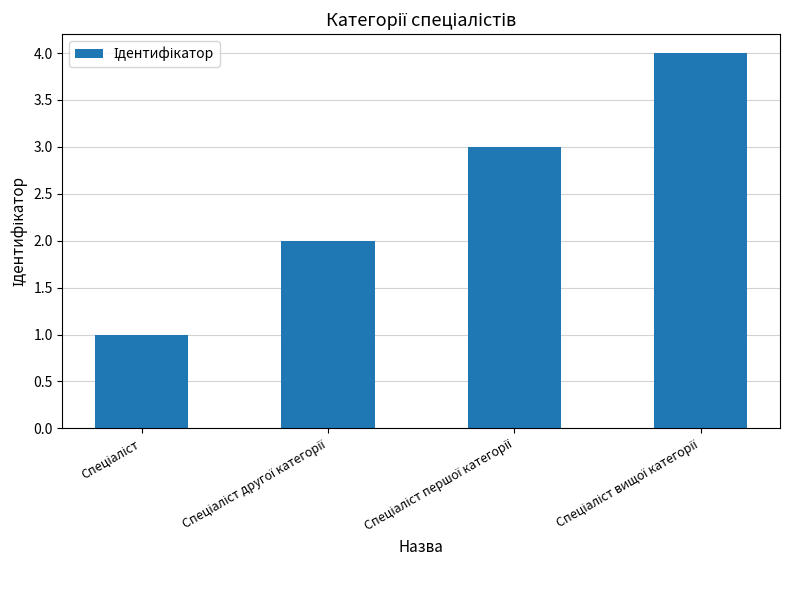

Count the number of data series in this chart.

1